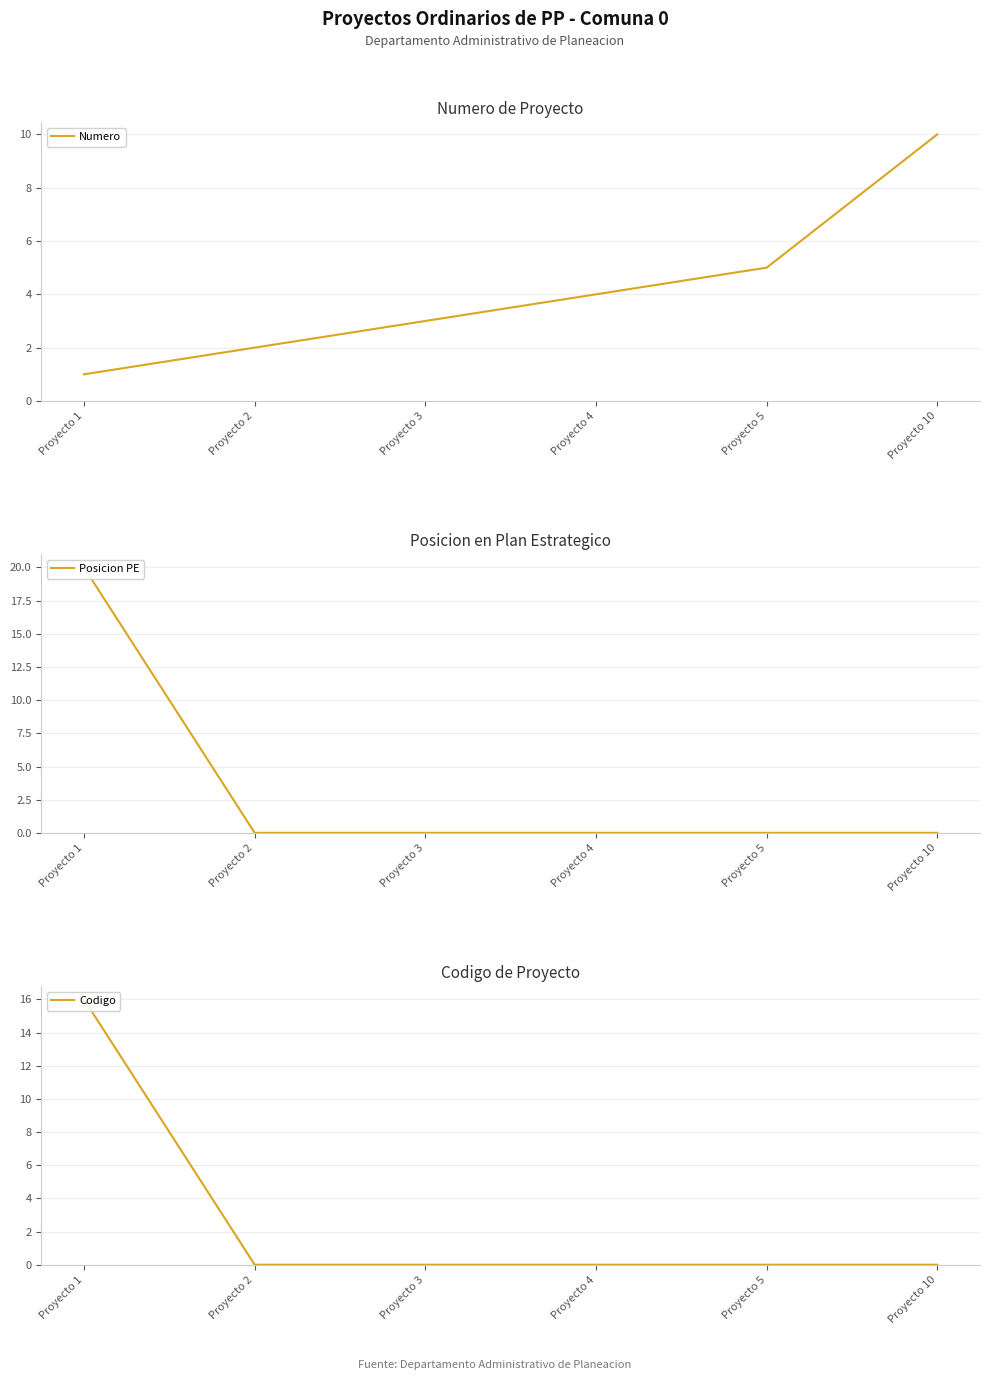

The value of Codigo at Proyecto 5 is -5. True or false?

False